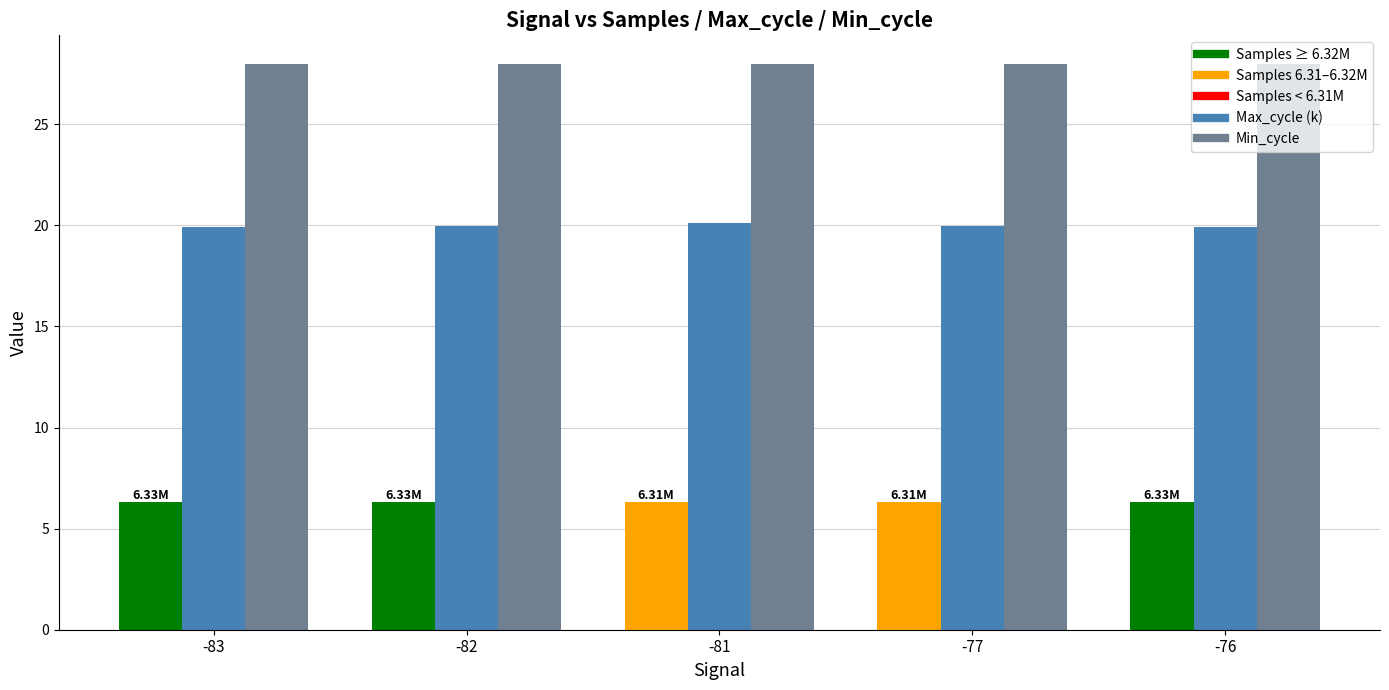

What is the total value across all series at -76?

54.3